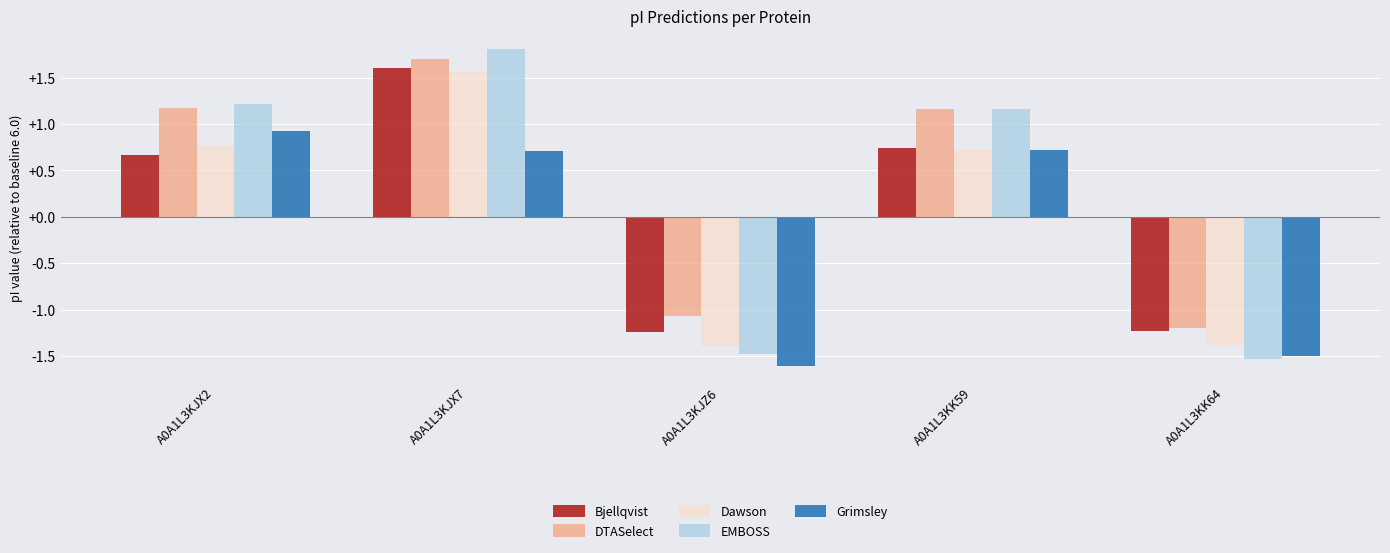

How many groups of bars are there?

5